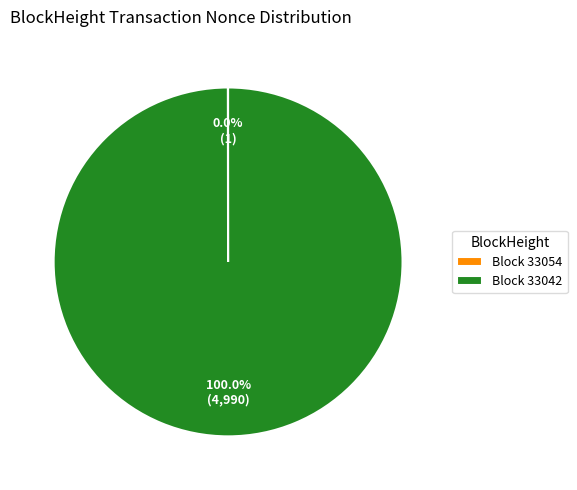

Is there a majority slice in this chart?

Yes